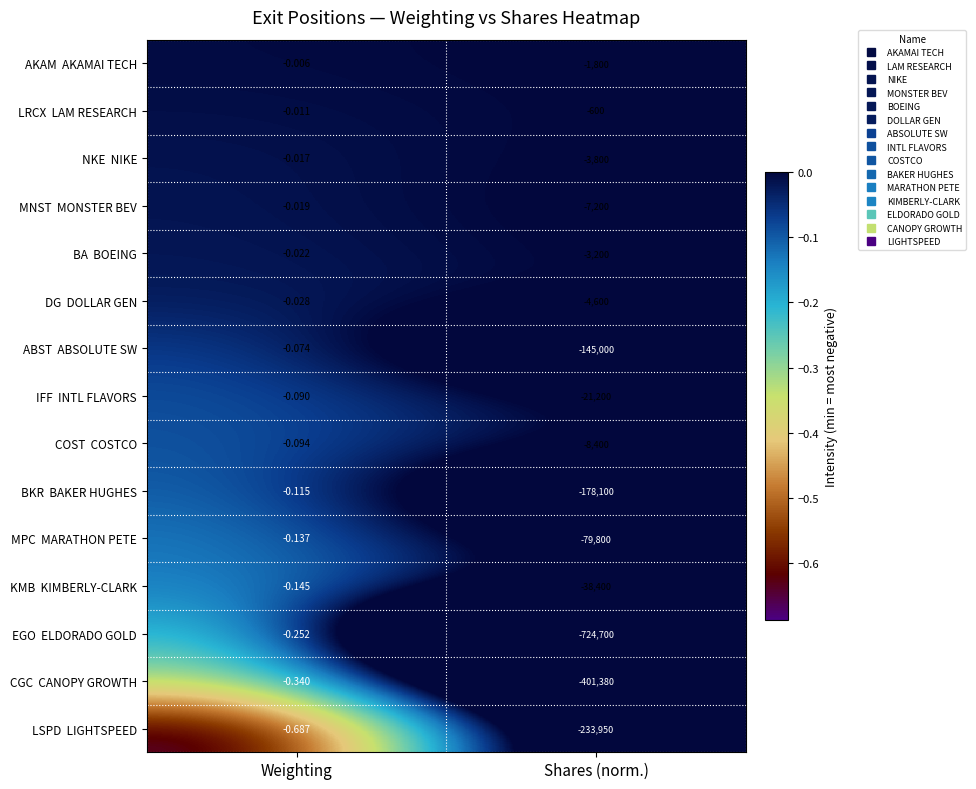

At which category is the sum across all series the highest?

Weighting